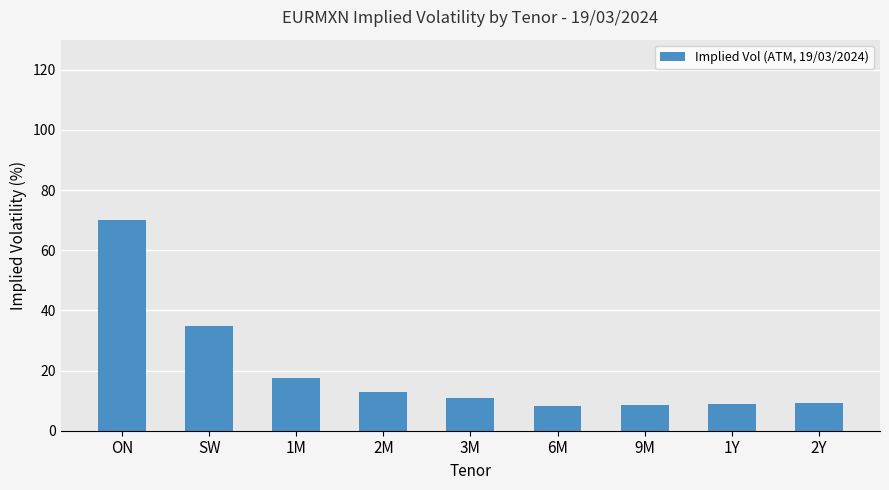

Are the bars grouped side by side (vs. stacked)?

No